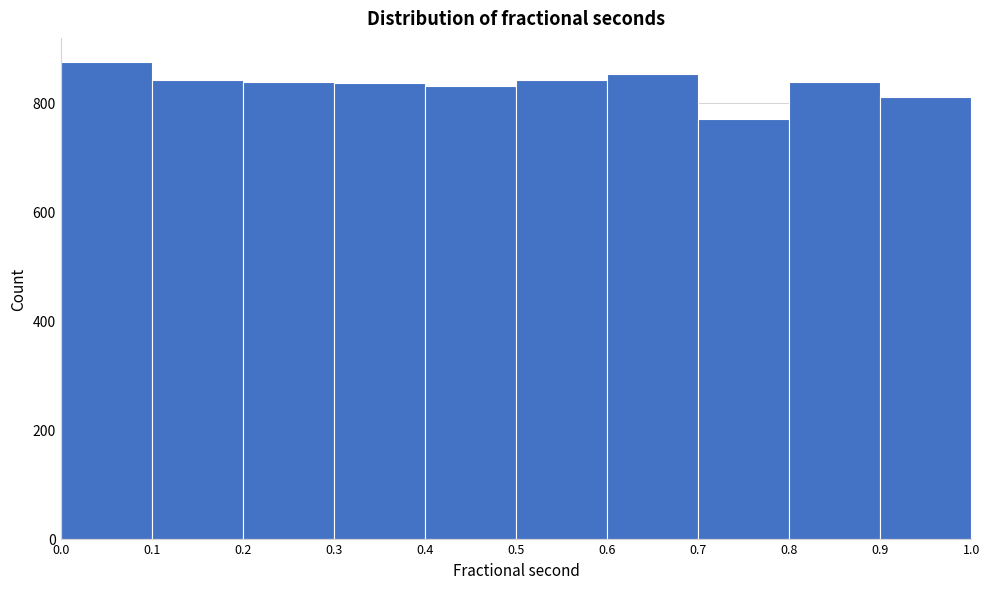

What is the height of the bar covering 0.5 to 0.6 on the x-axis? The values are not printed on the chart, so give them approximately, as read against the axis.

840